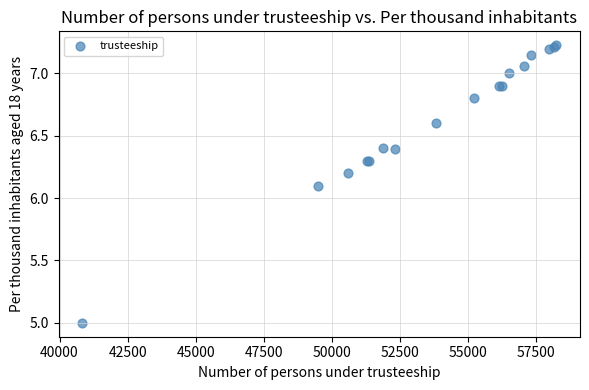

What Y value in the scatter plot is closest to 6?

6.1